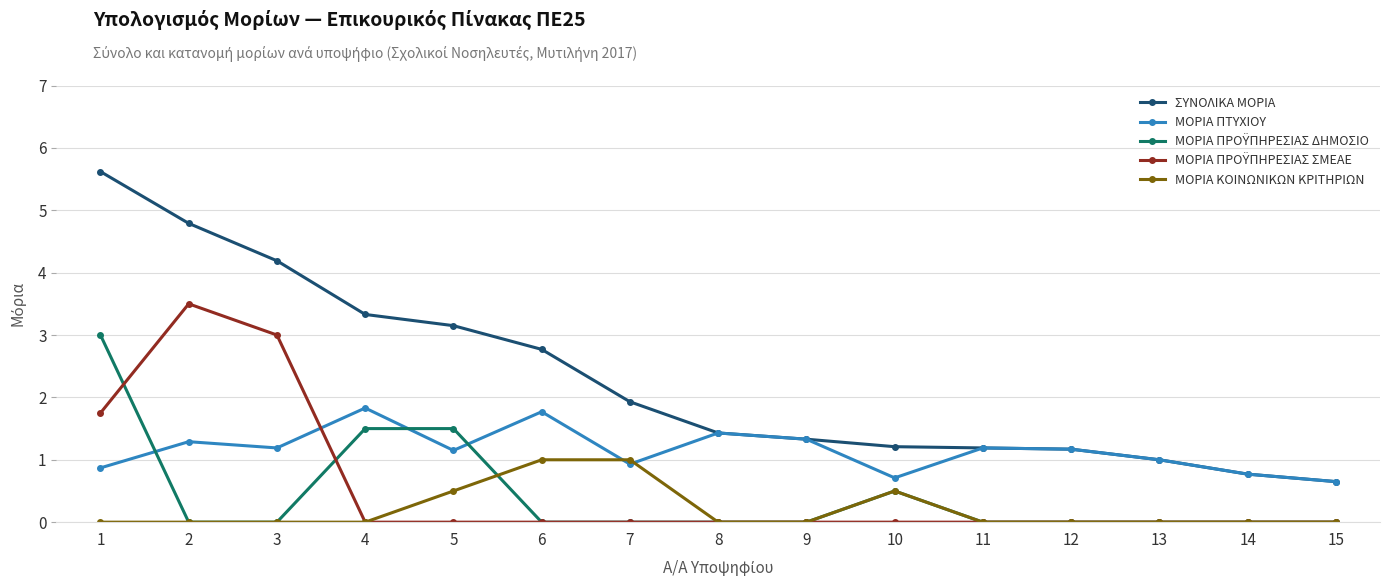

Does the chart have visible grid lines?

Yes